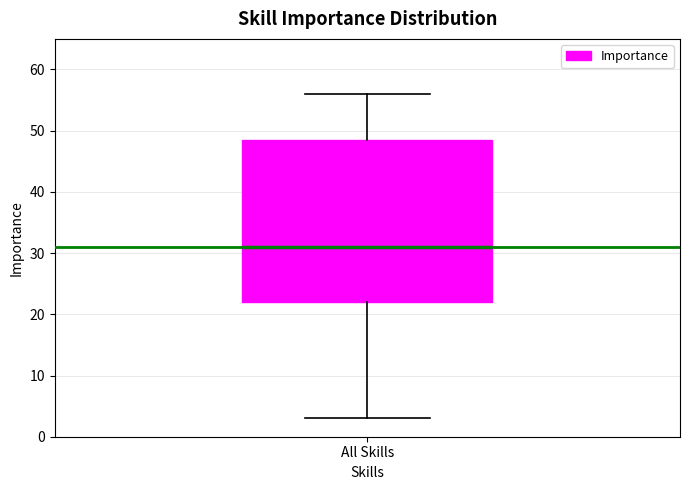

Where does the lower whisker of the box for All Skills end on the y-axis? The values are not printed on the chart, so give them approximately, as read against the axis.

3